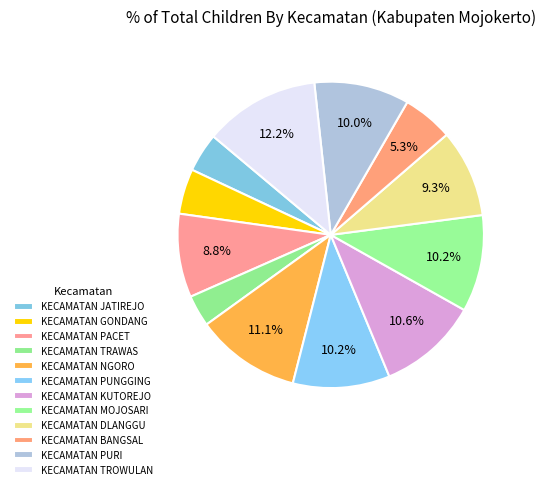

How many slices are in this pie chart?

12